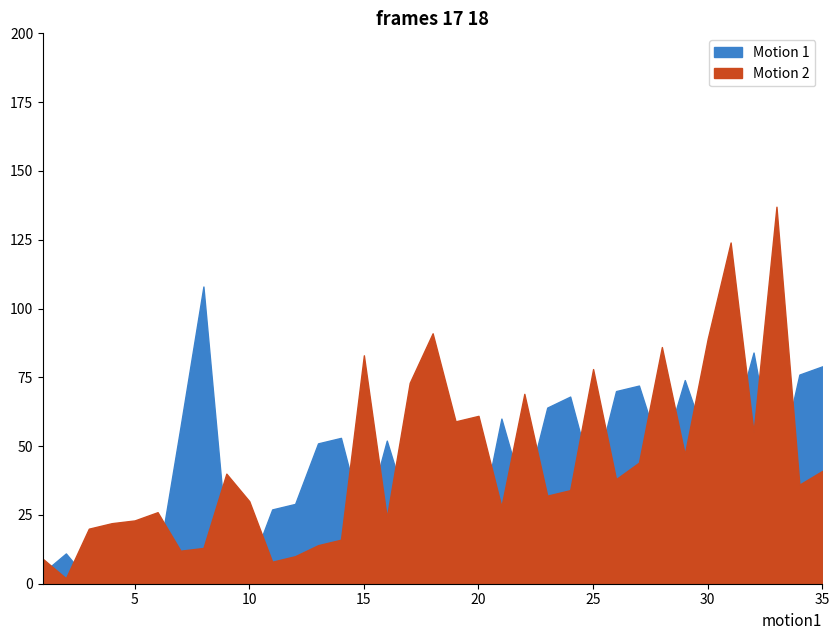

True or false: Motion 1 has a value of 17 at 2.

False